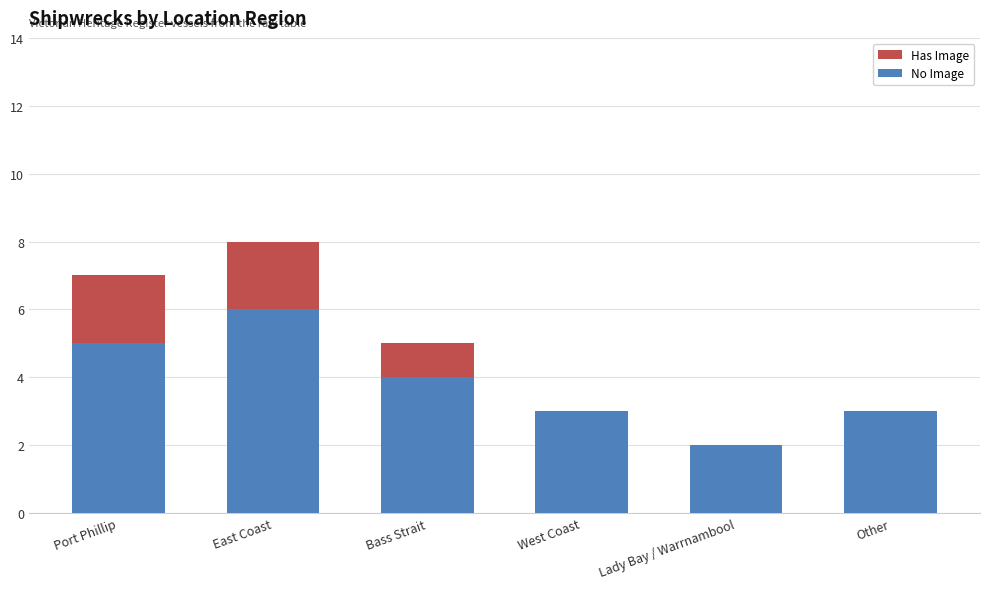

The value of No Image at Port Phillip is 1. True or false?

False